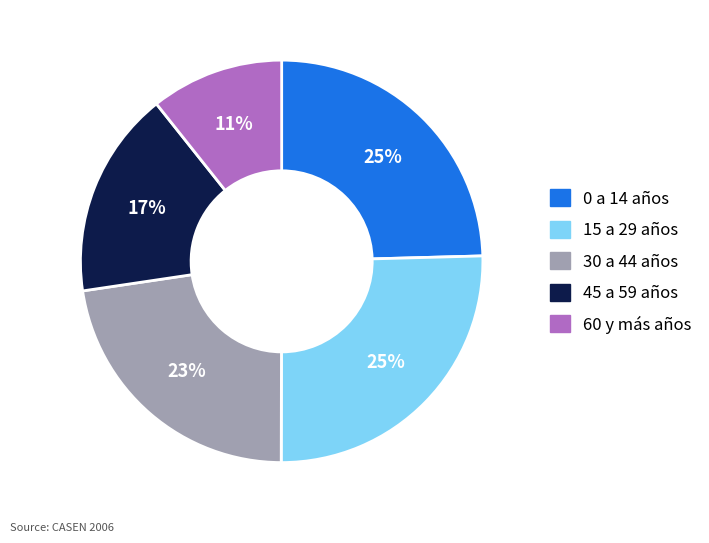

Is 0 a 14 años the majority of the pie?

No